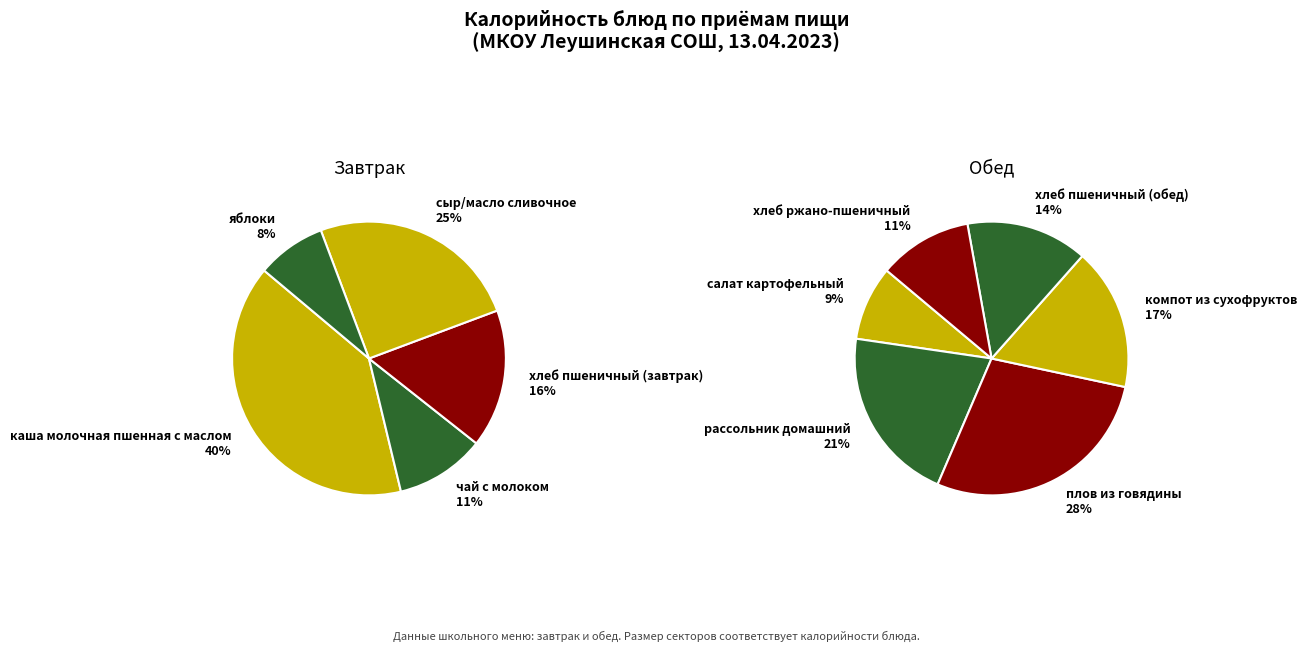

Does яблоки account for over 50% of the chart?

No